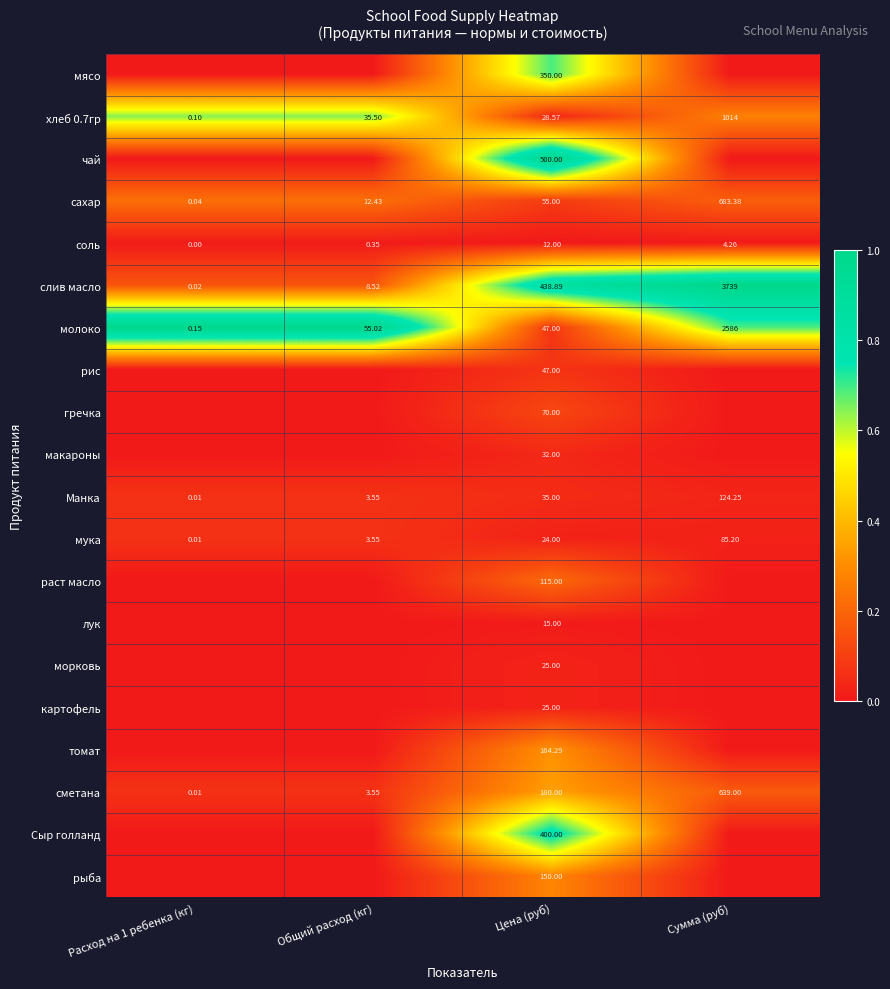

Where is мука nearest to the value 42?

Цена (руб)